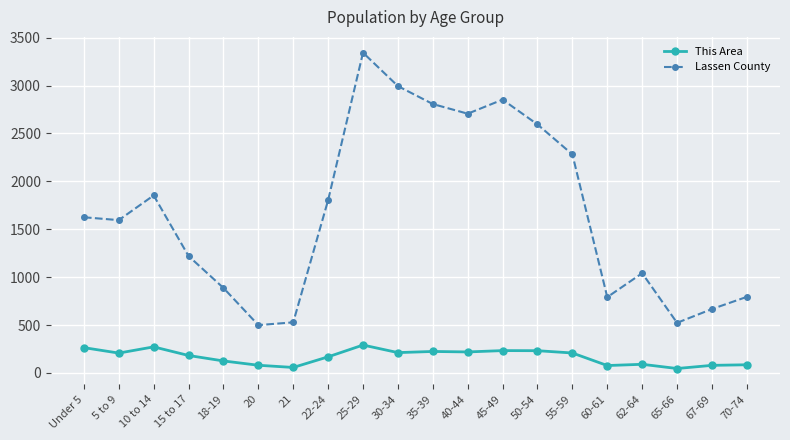

List the series in order of their overall mean, lowest first.

This Area, Lassen County